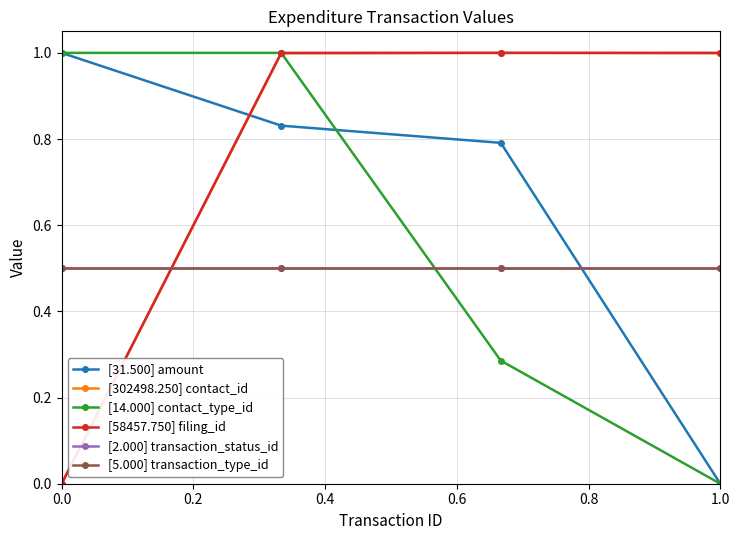

Which series ends up on top after the final intersection of [2.000] transaction_status_id and [58457.750] filing_id?

[58457.750] filing_id